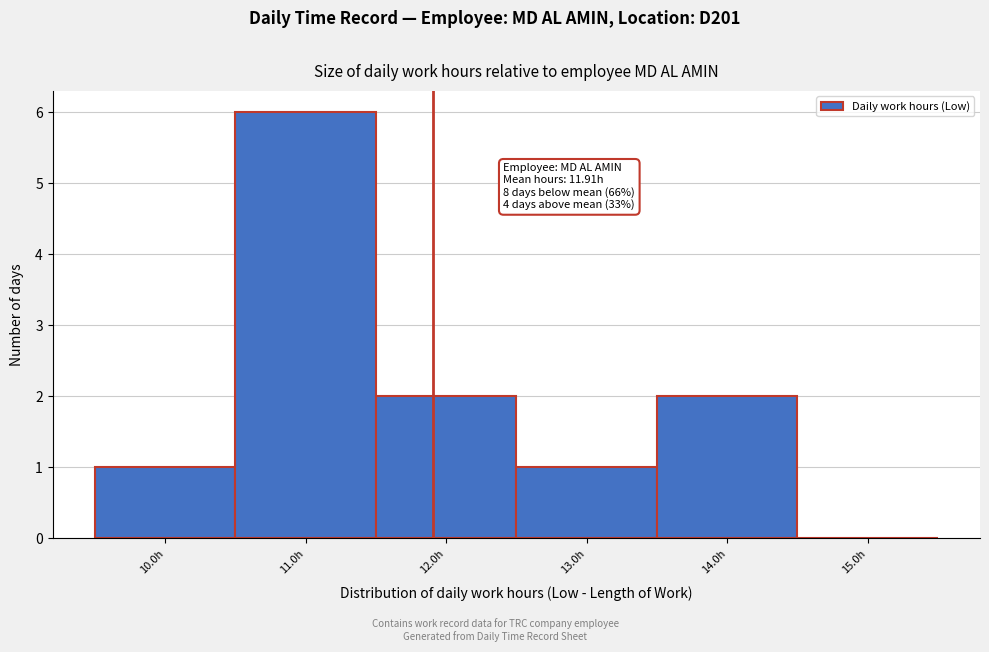

Over which range of the x-axis is the bar tallest?

10.5 to 11.5